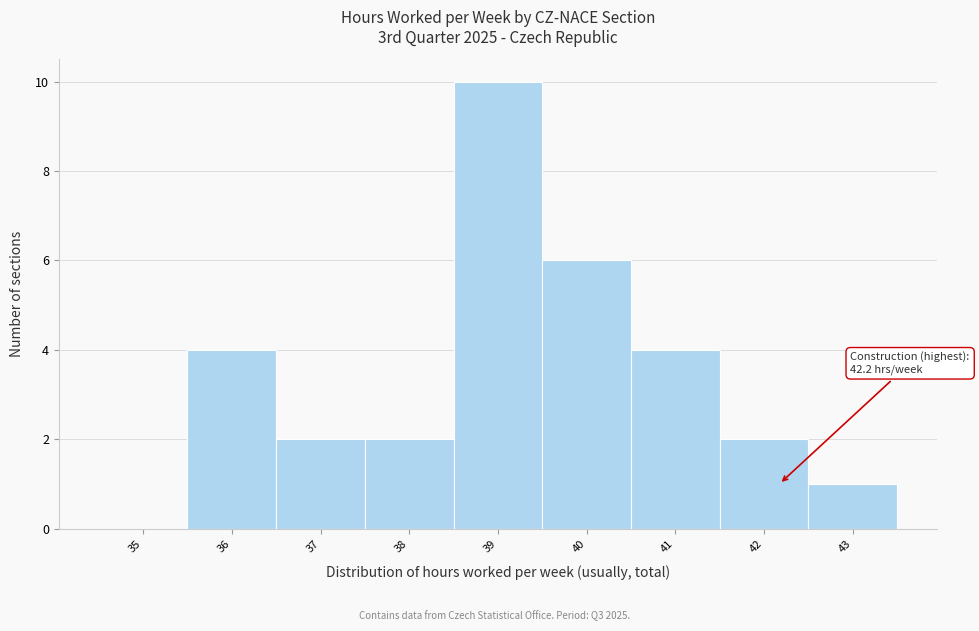

Over which range of the x-axis is the bar tallest?

38.5 to 39.5